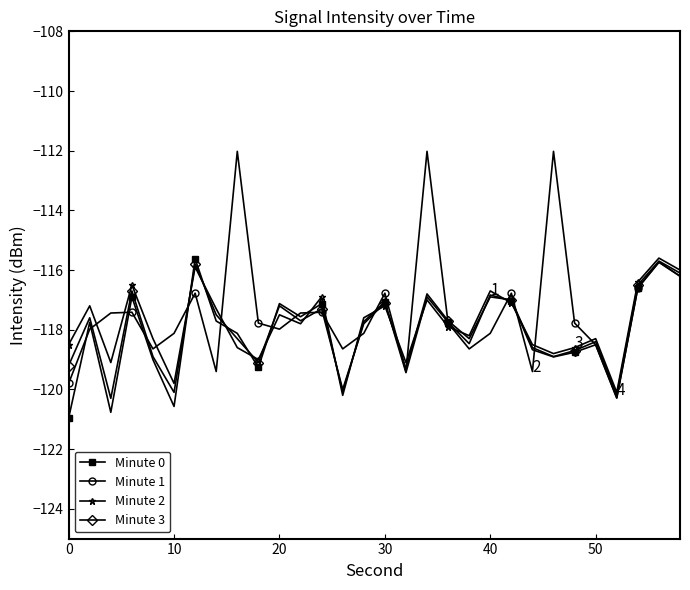

True or false: Minute 1 has more than 2 points higher than both neighbors.

True